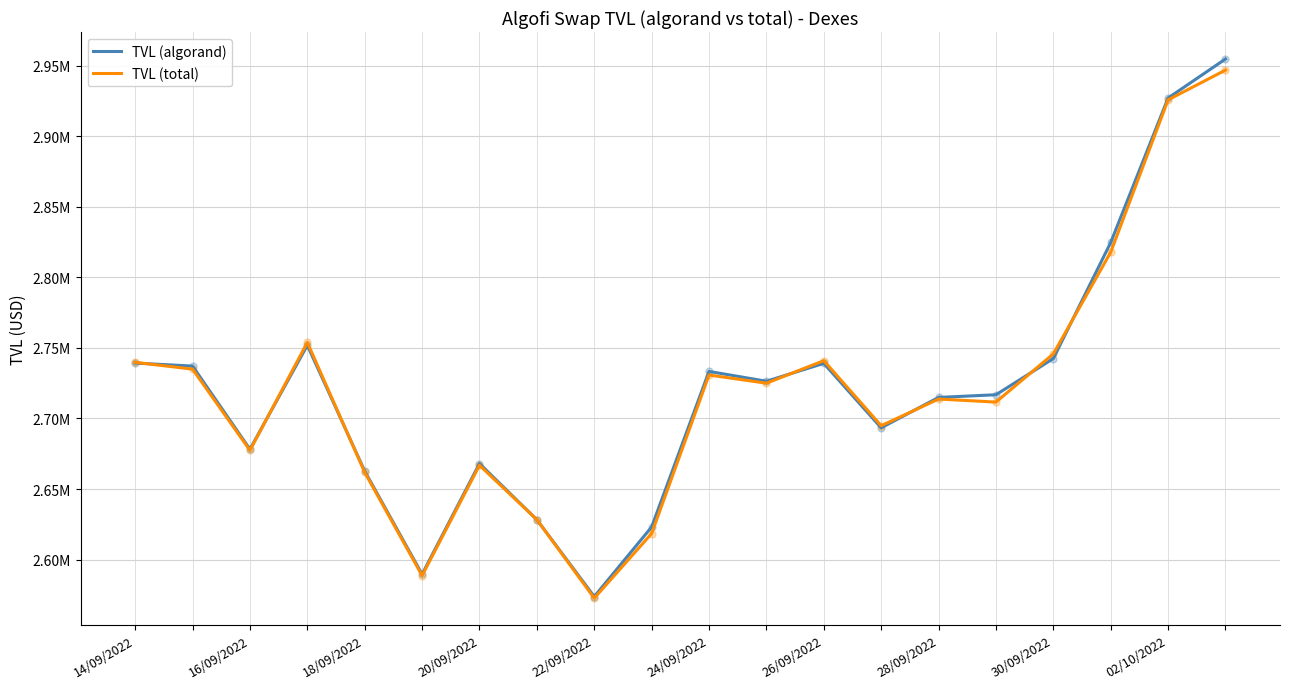

What is the label of the 10th point from the left?

02/10/2022